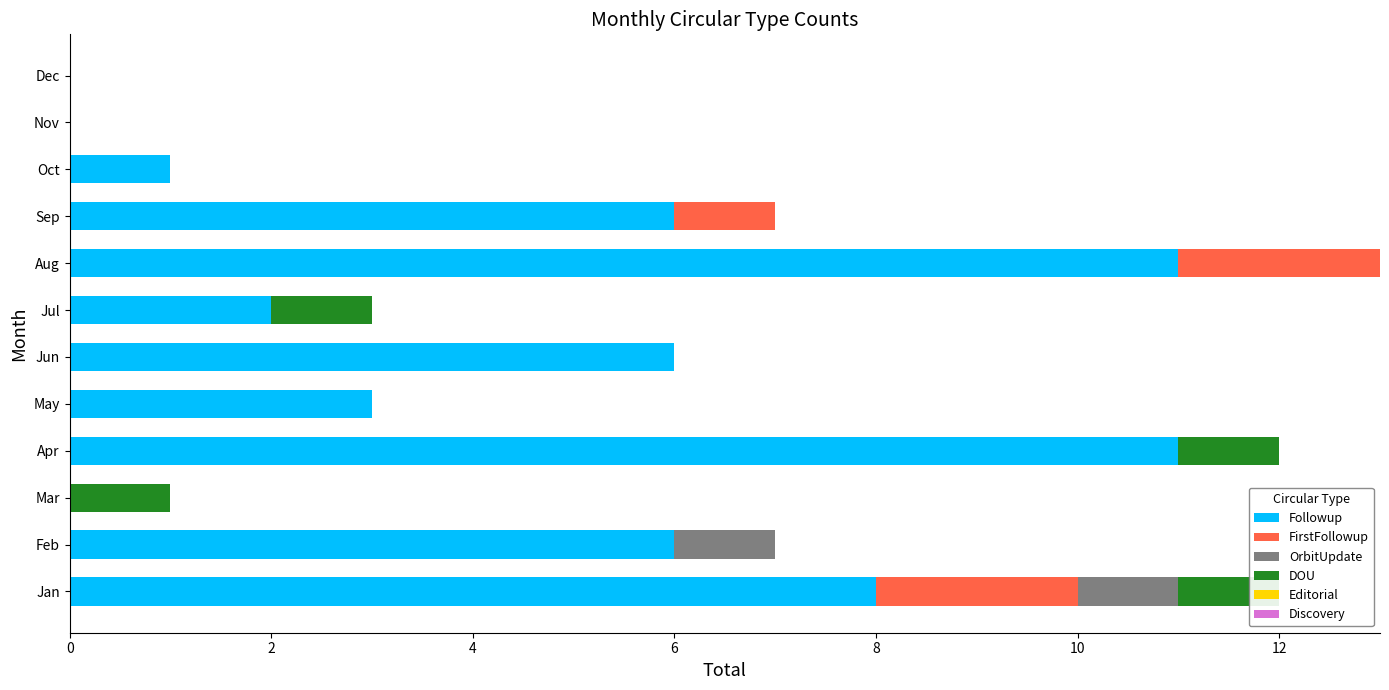

True or false: Followup has a value of 2.9 at Aug.

False